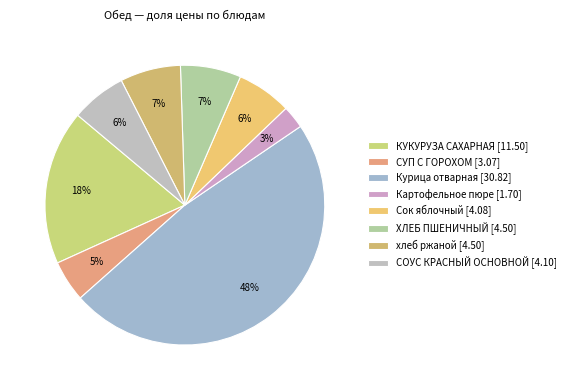

How many segments does this pie chart have?

8